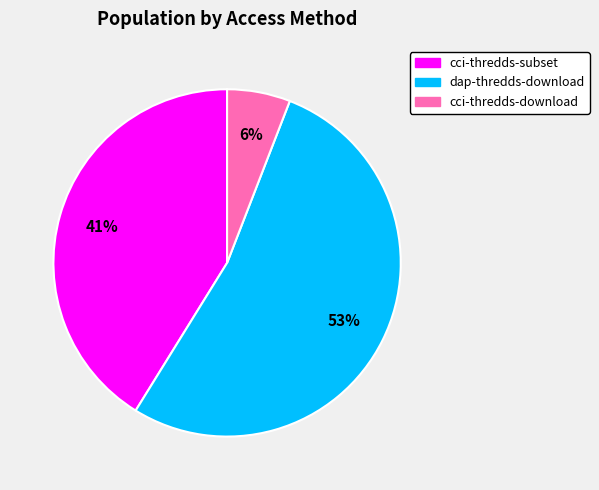

Approximately how many times larger is the value at cci-thredds-download compared to dap-thredds-download?

0.1